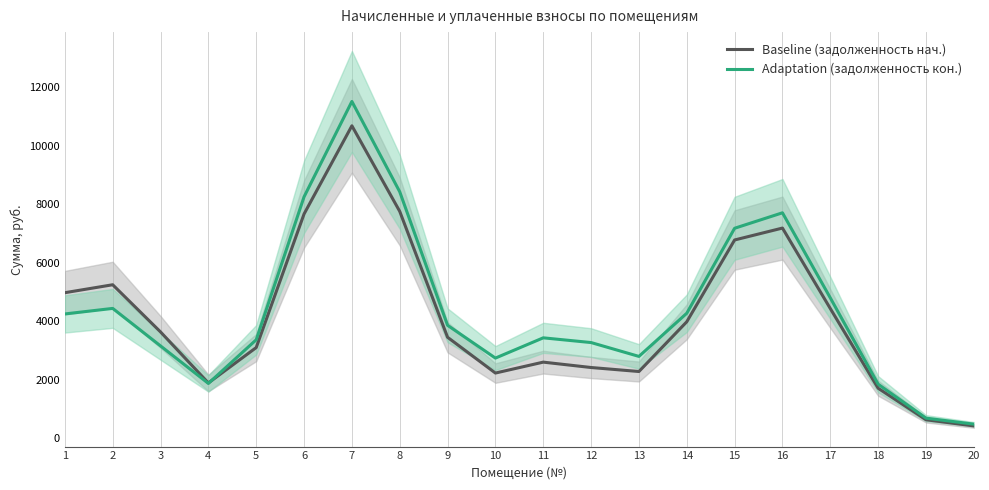

Where is the first local minimum for Adaptation (задолженность кон.)?

4